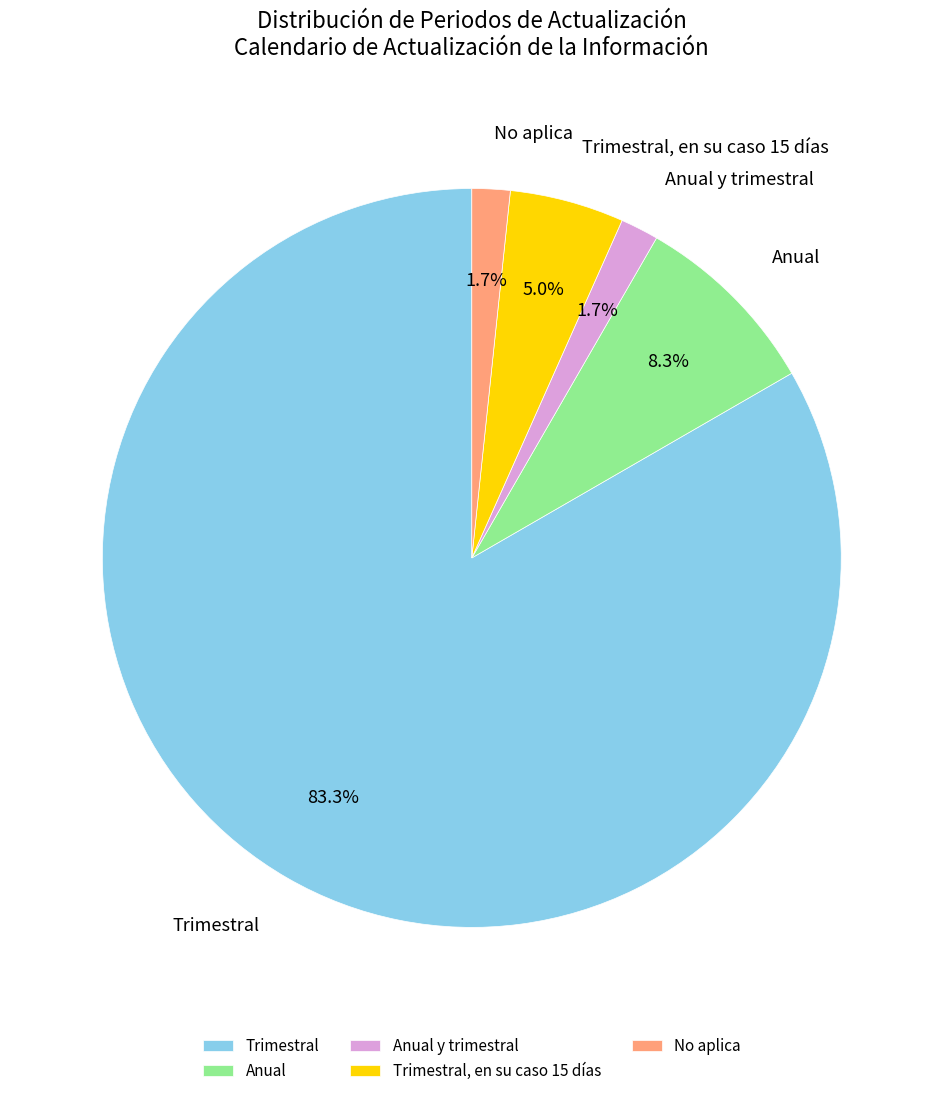

Is it true that Trimestral is 95% of the pie?

False